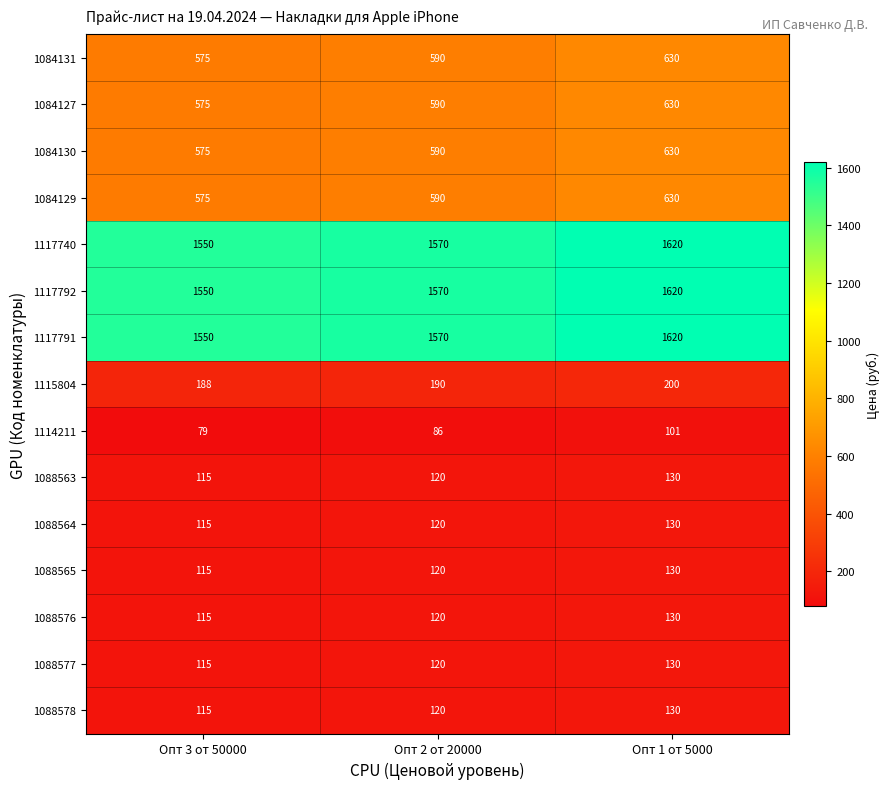

What value does the 1088578 series have at Опт 2 от 20000?

120